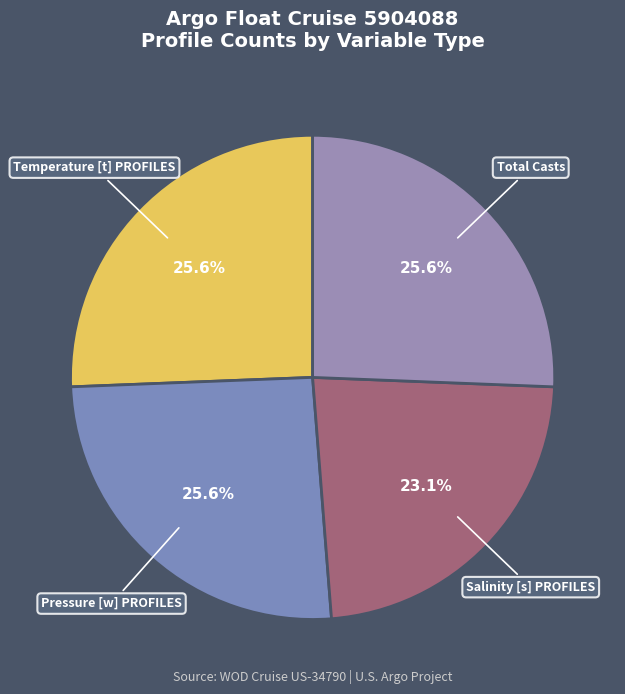

Does any single category account for the majority?

No